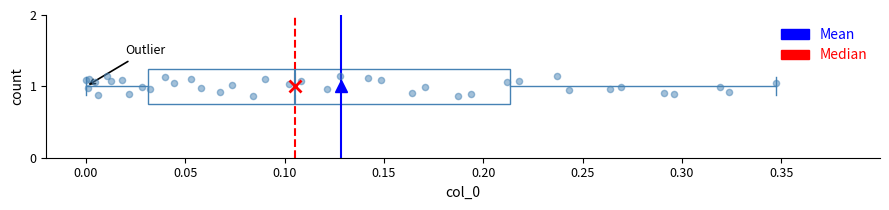

Transcribe this box plot: give where the median line is, the range the box spans, and where the two whiskers end, as read against the x-axis. The values are not printed on the chart, so give them approximately, as read against the axis.

median 0.105, box 0.030 to 0.215, whiskers 0.000 to 0.350